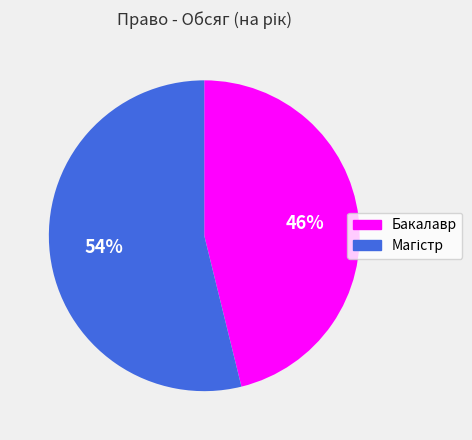

Does Бакалавр account for over 50% of the chart?

No